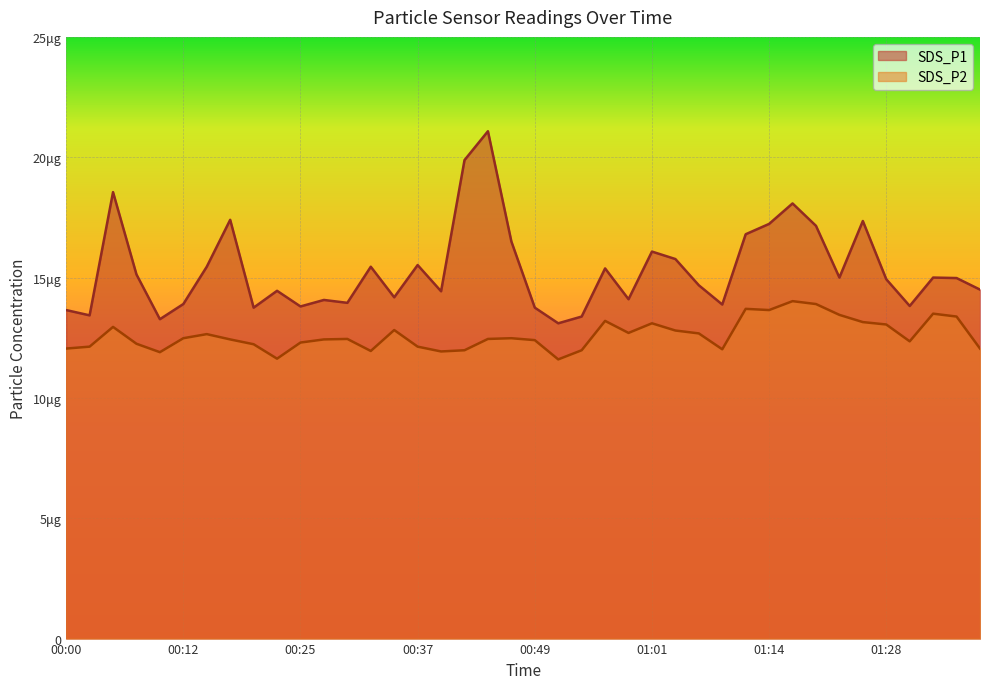

Is the value of SDS_P2 at 00:49 greater than the value of SDS_P1 at 01:37?

No